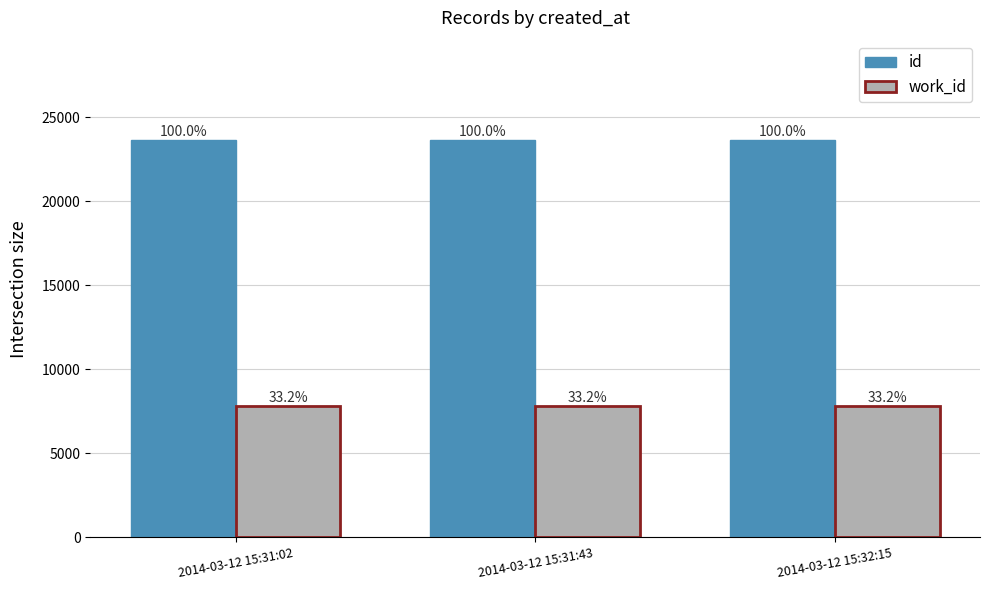

The value of work_id at 2014-03-12 15:31:02 is 13426. True or false?

False